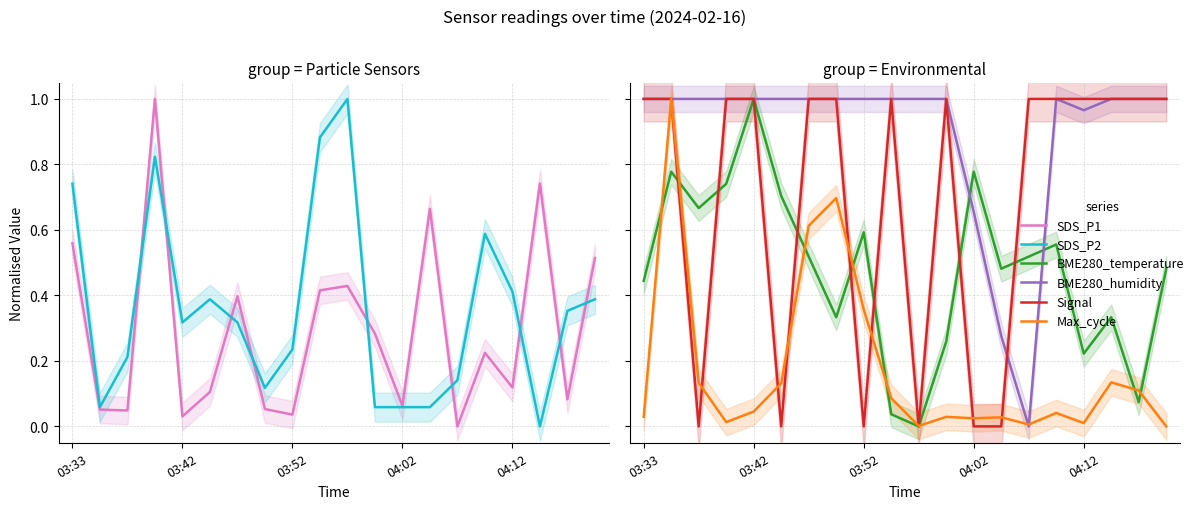

Which series has the widest spread of values?

SDS_P1